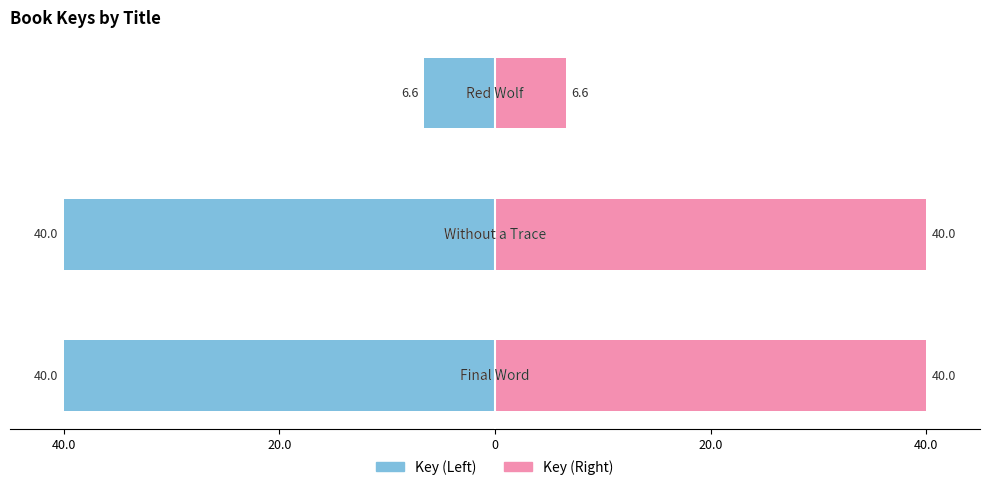

What is the sum of all Key (Right) values?

86.6